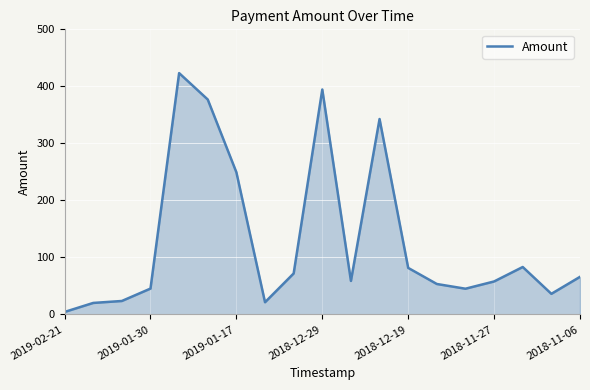

What is the maximum value shown in the chart?

423.2